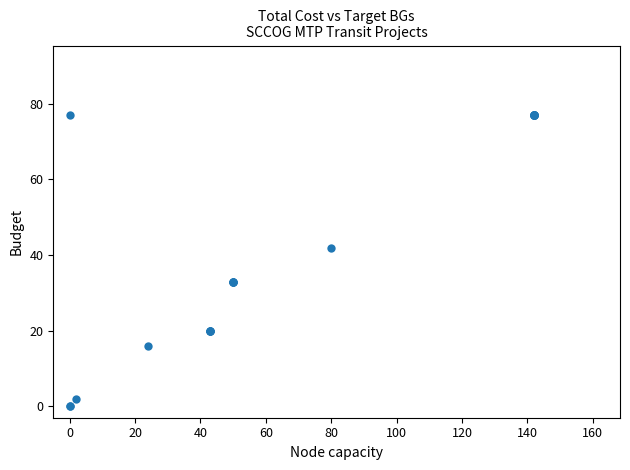

What Y value in the scatter plot is closest to 38?

42